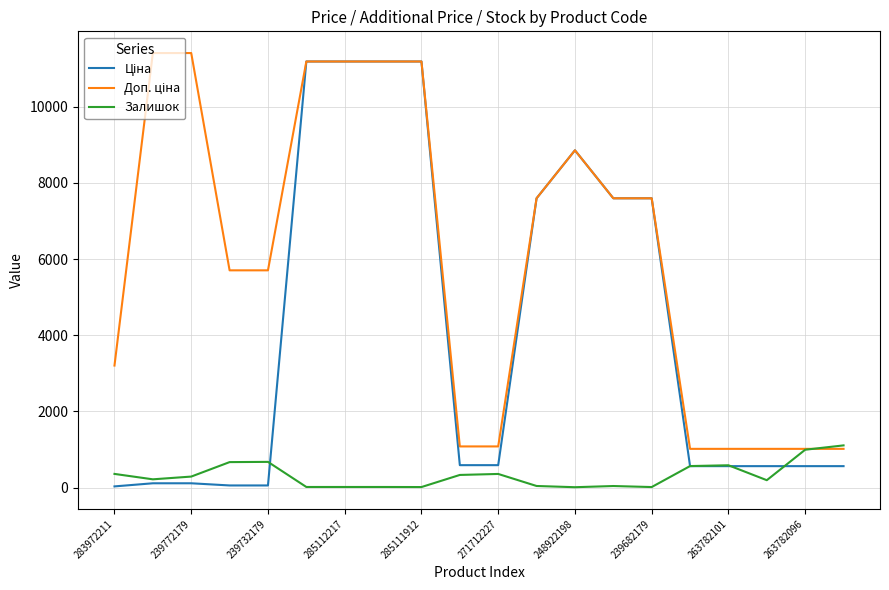

Does the chart have visible grid lines?

Yes